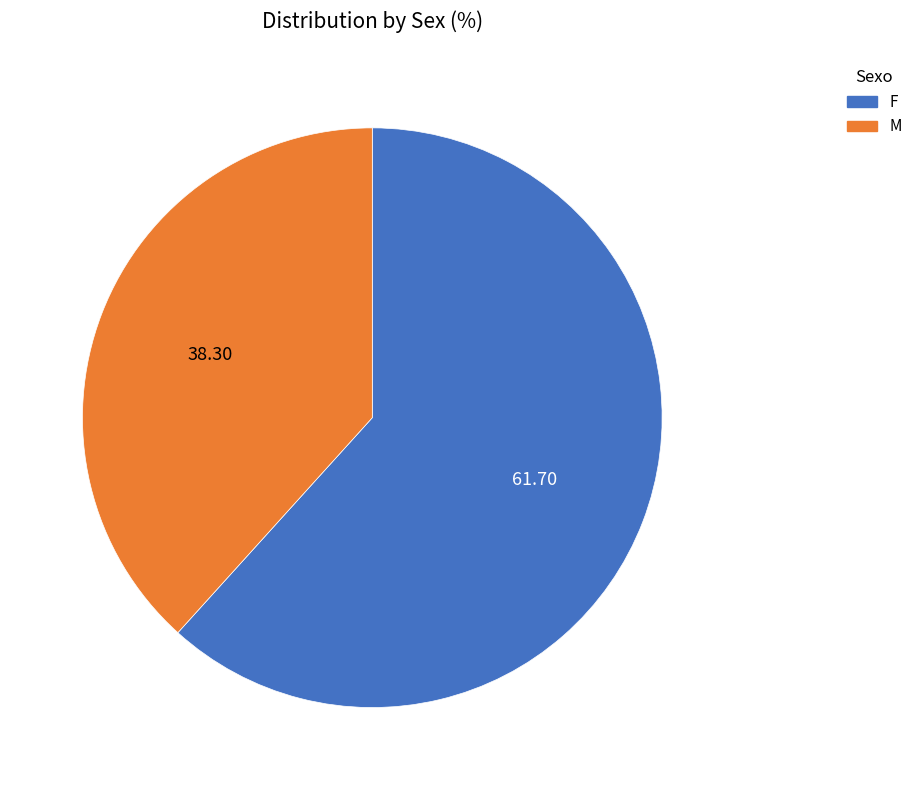

Do M and F together represent more than half of the pie?

Yes